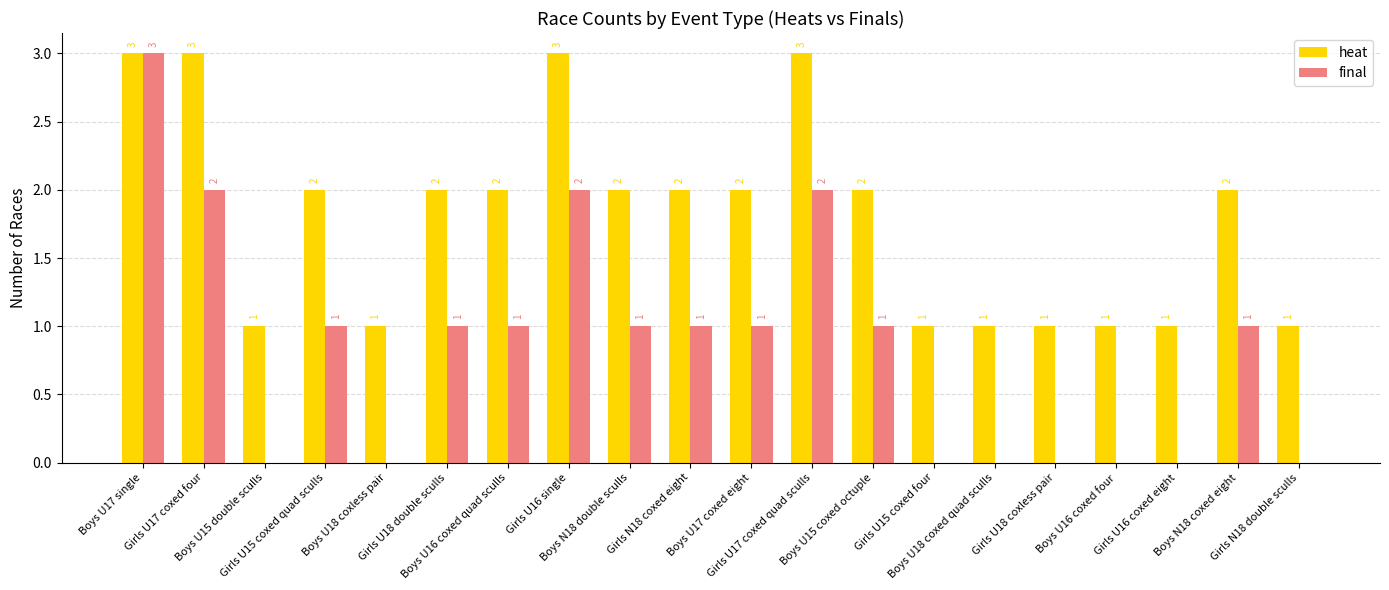

How many heat values are between 1 and 2?

16